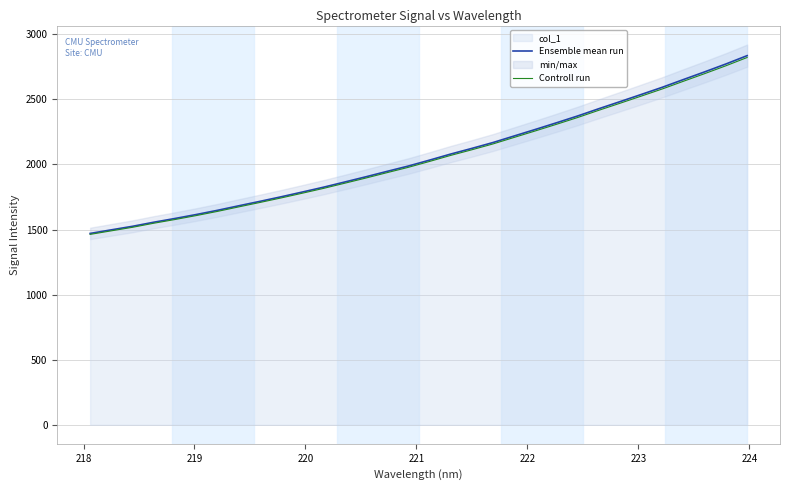

Does the chart display data point markers on the line(s)?

No